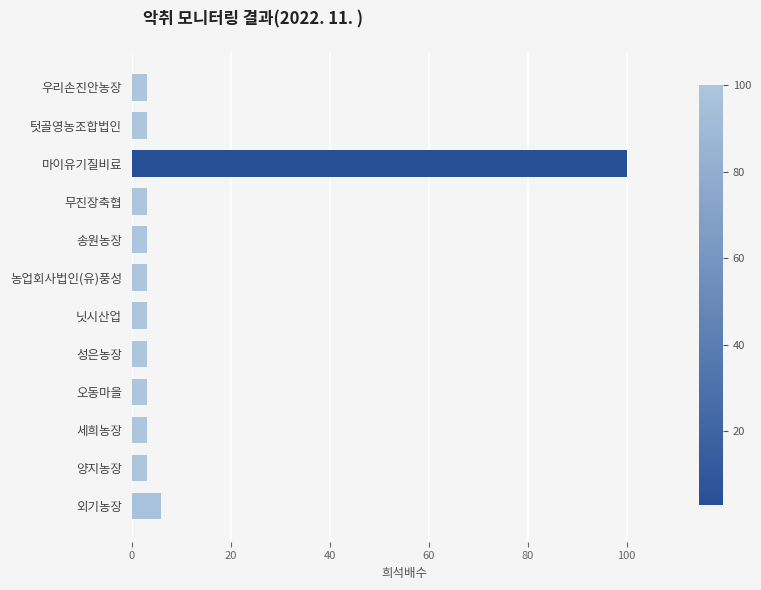

Does the chart contain any negative values?

No